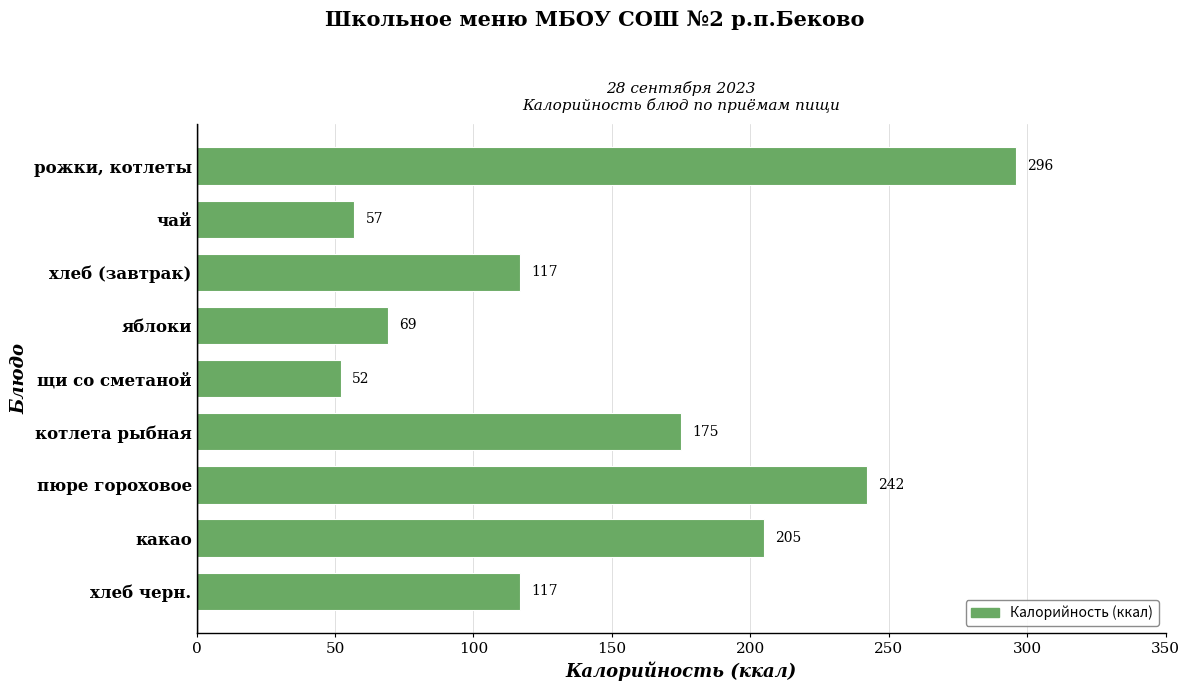

Reading top to bottom, what are all the values shown in this chart?

рожки, котлеты=296	чай=57	хлеб (завтрак)=117	яблоки=69	щи со сметаной=52	котлета рыбная=175	пюре гороховое=242	какао=205	хлеб черн.=117